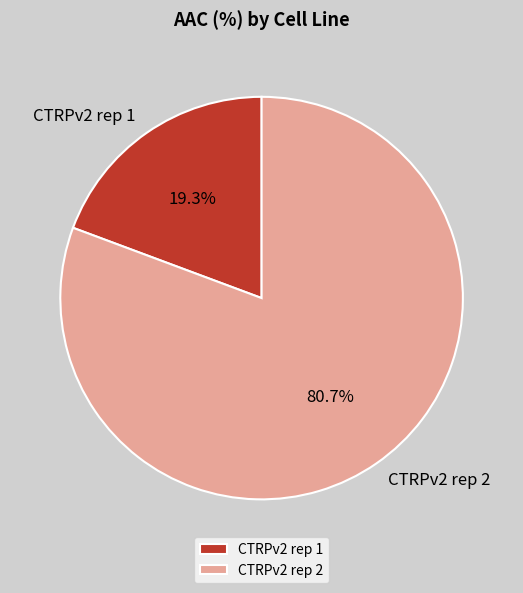

What percentage is the CTRPv2 rep 2 slice, to the nearest percent?

81%